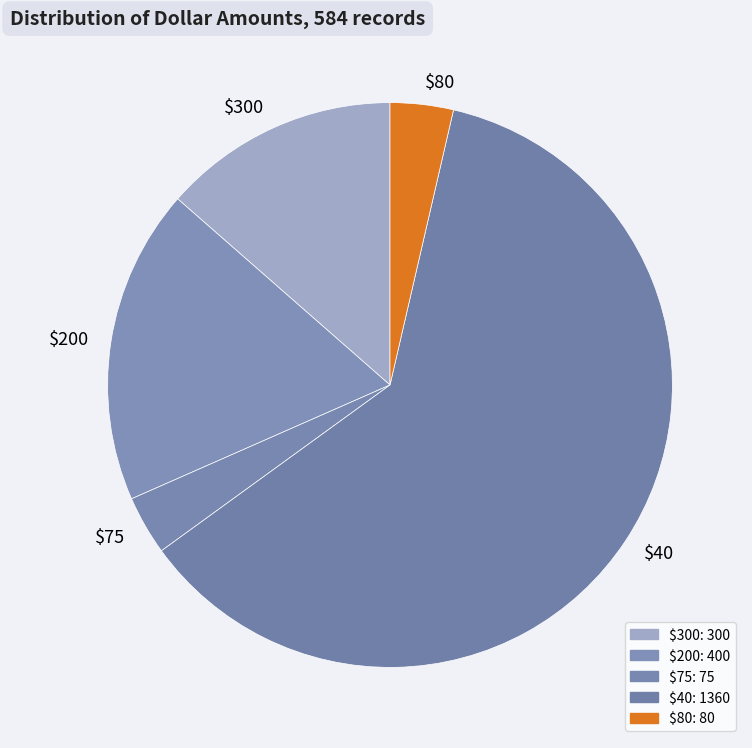

Does $300 represent more than half of the total?

No